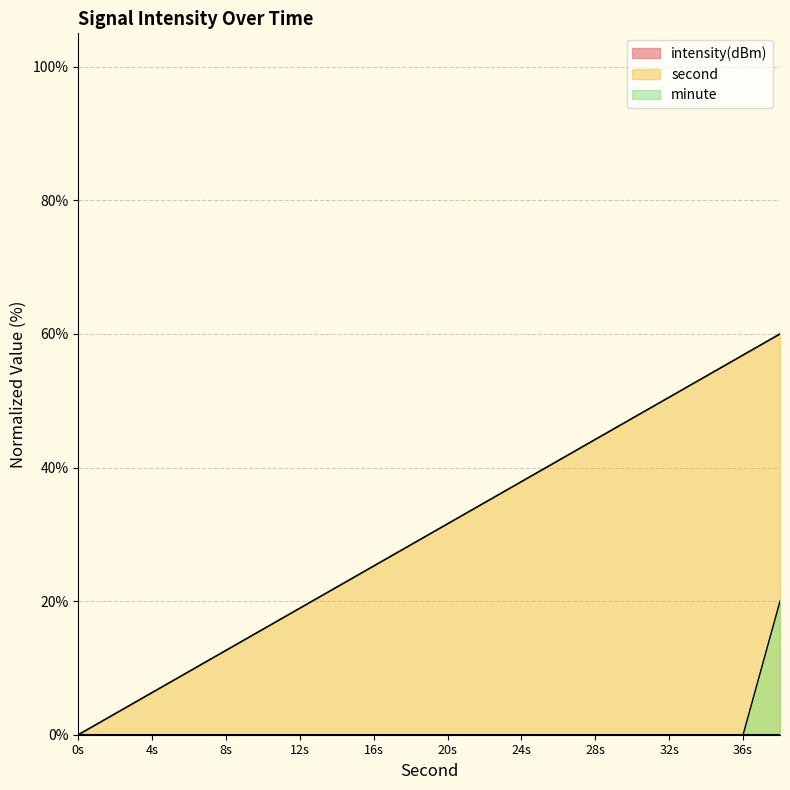

The value of minute at 8s is -13.1. True or false?

False